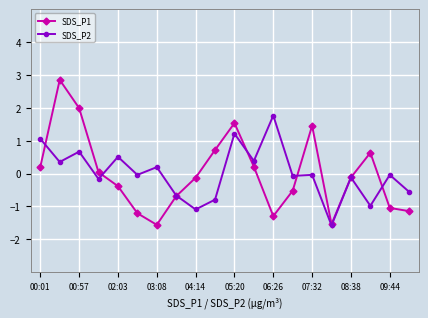

Rank the series by their maximum value, from highest to lowest.

SDS_P1, SDS_P2